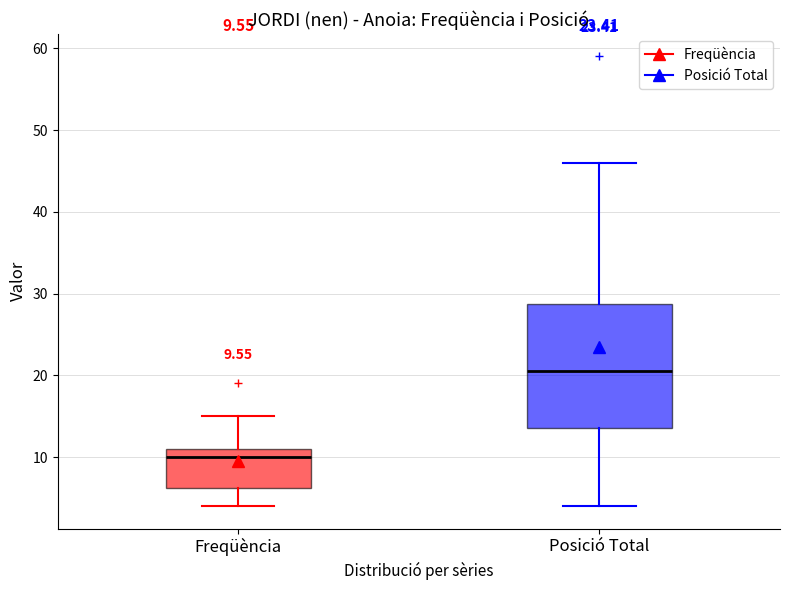

Which box has the highest median line?

Posició Total